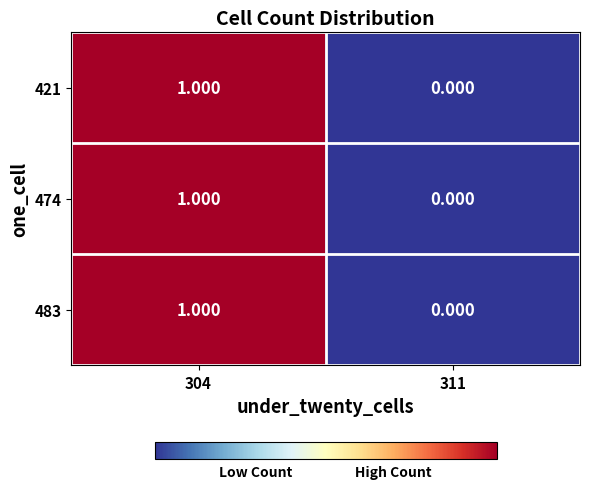

Count the number of data series in this chart.

3